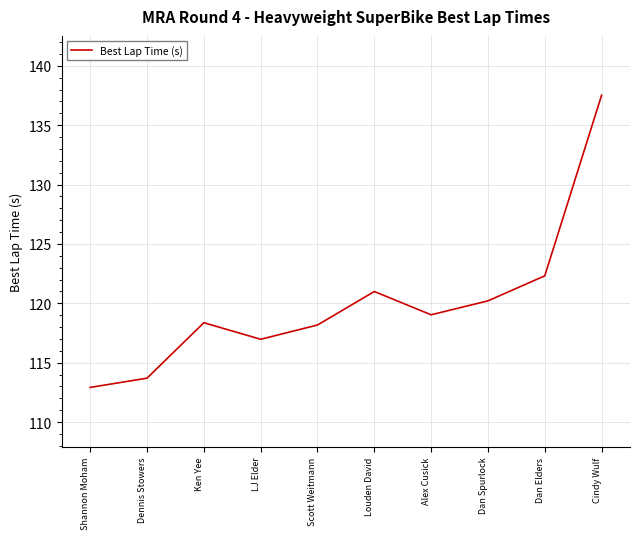

How many lines are shown in the chart?

1